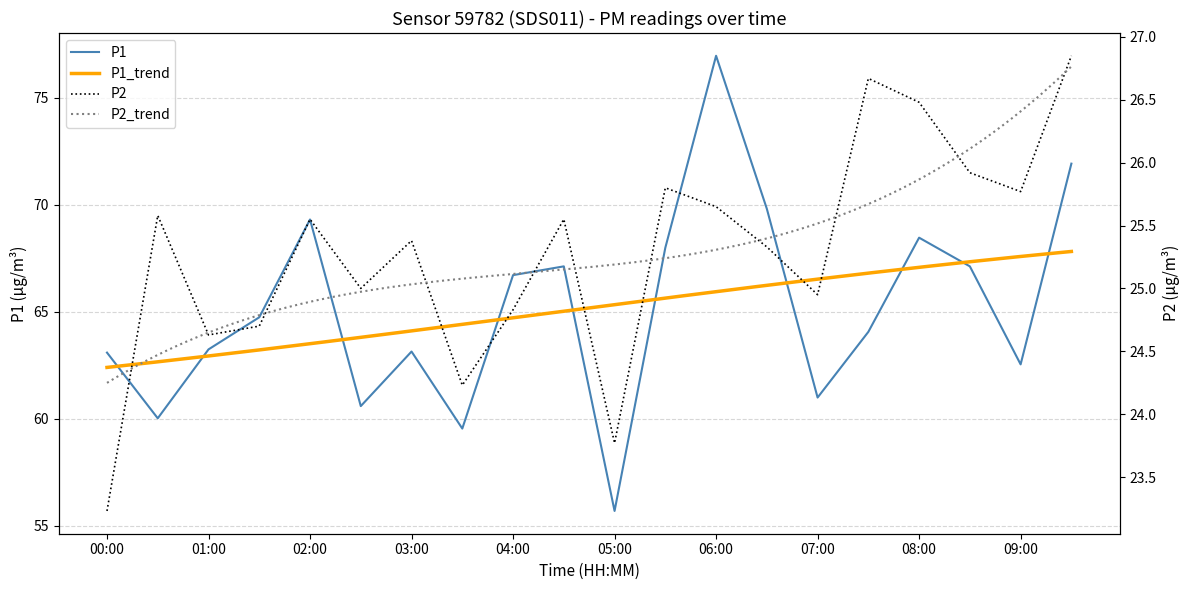

What is the label of the 5th point from the left?

02:00